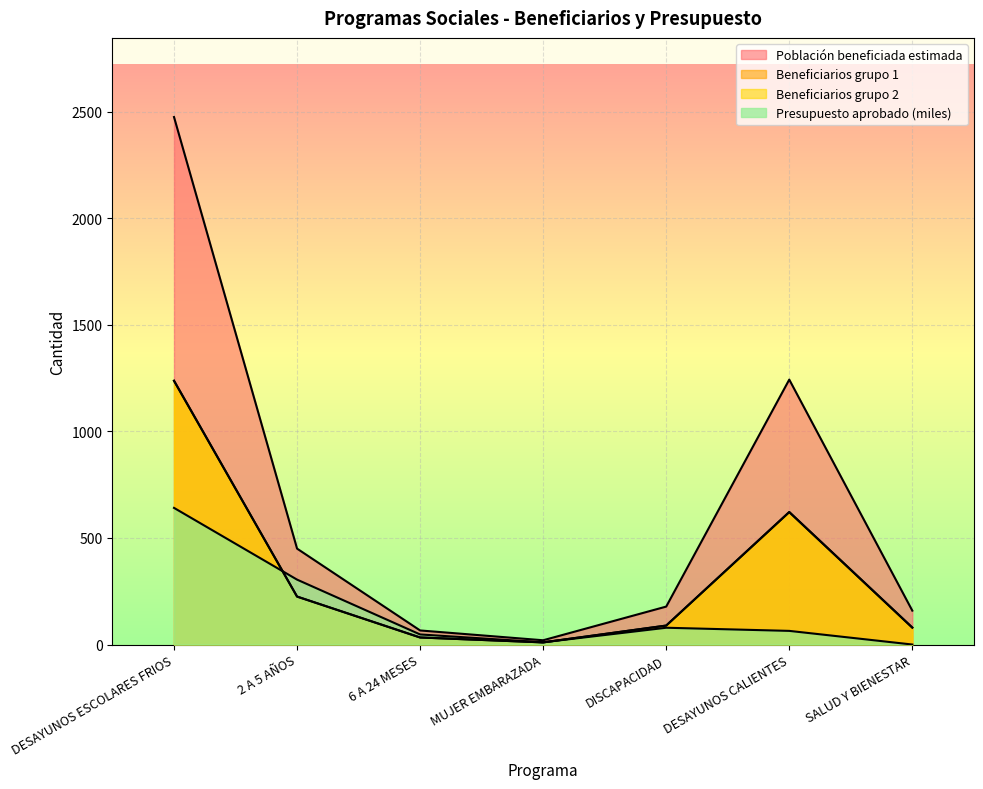

Rank the categories by Población beneficiada estimada value from highest to lowest.

DESAYUNOS ESCOLARES FRIOS, DESAYUNOS CALIENTES, 2 A 5 AÑOS, DISCAPACIDAD, SALUD Y BIENESTAR, 6 A 24 MESES, MUJER EMBARAZADA